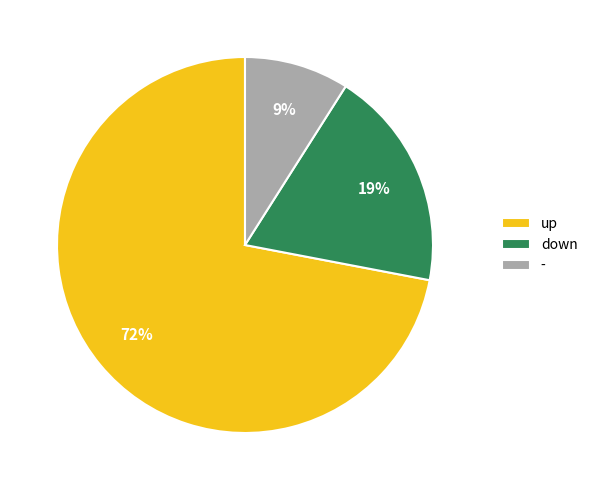

Approximately how many times larger is the value at down compared to -?

2.1